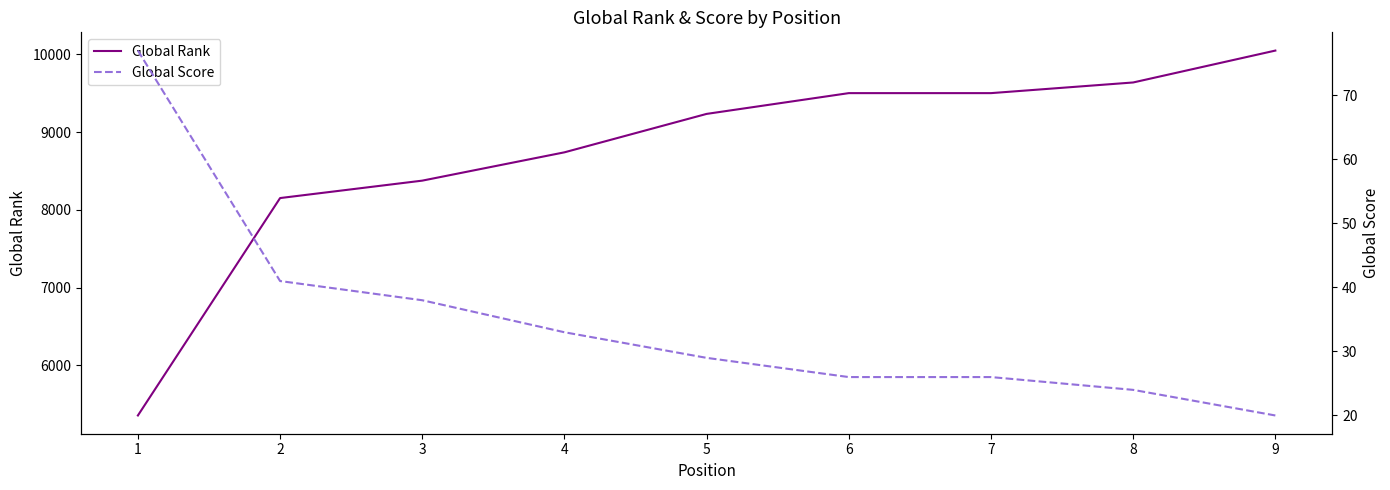

What is the sum of the Global Rank values at 7 and 2?

17651